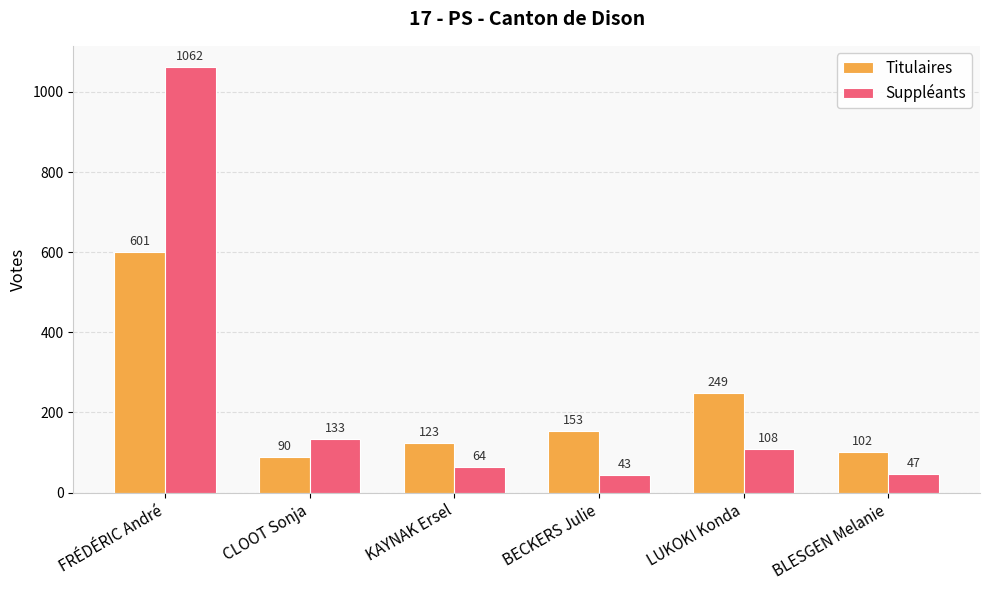

The value of Titulaires at FRÉDÉRIC André is 601. True or false?

True